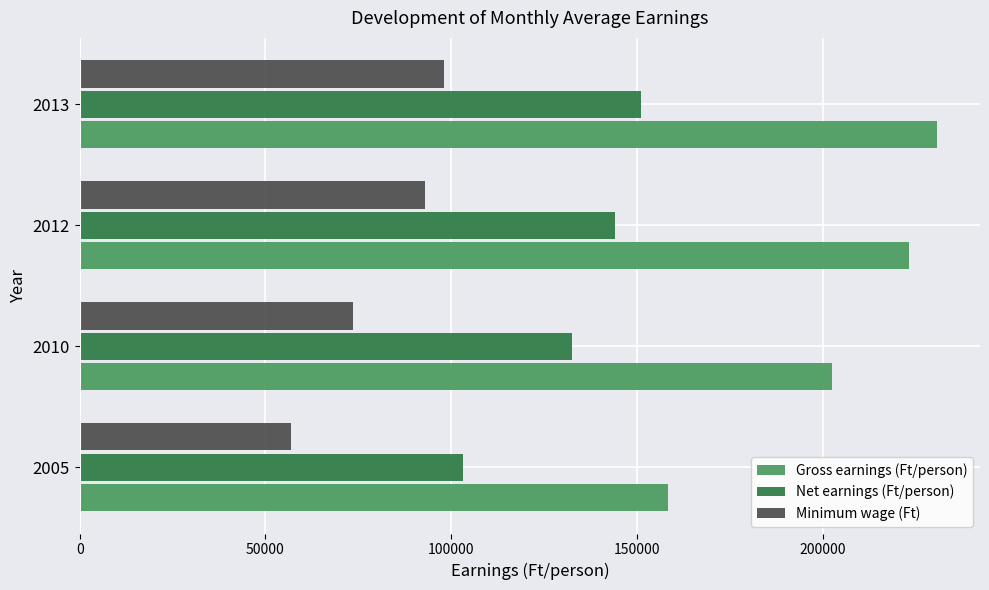

What are all the series names shown in the legend?

Gross earnings (Ft/person), Net earnings (Ft/person), Minimum wage (Ft)